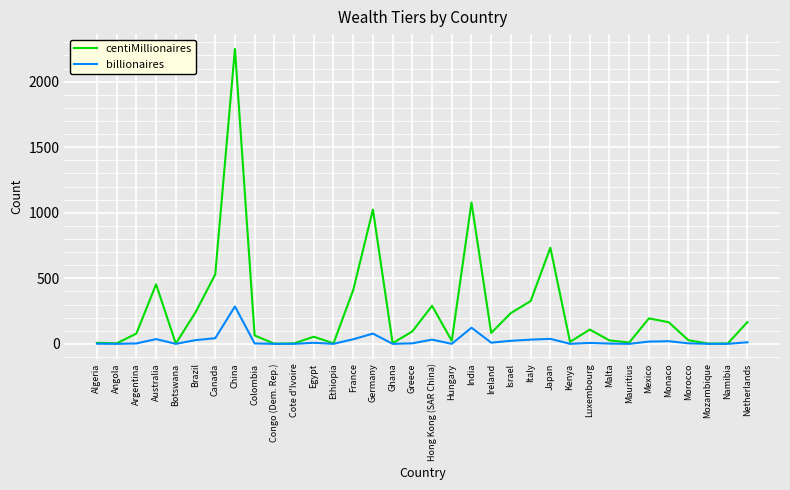

Rank the series by their average value, from highest to lowest.

centiMillionaires, billionaires